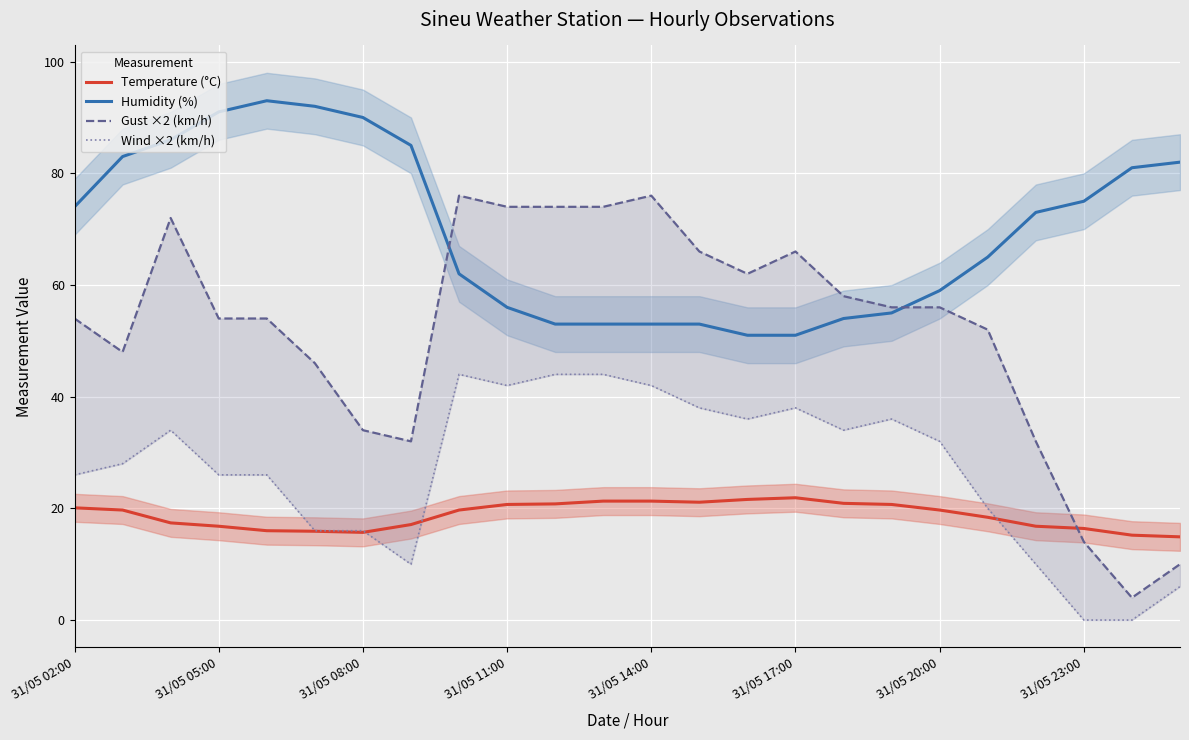

True or false: Wind ×2 (km/h) has more than 1 points higher than both neighbors.

True